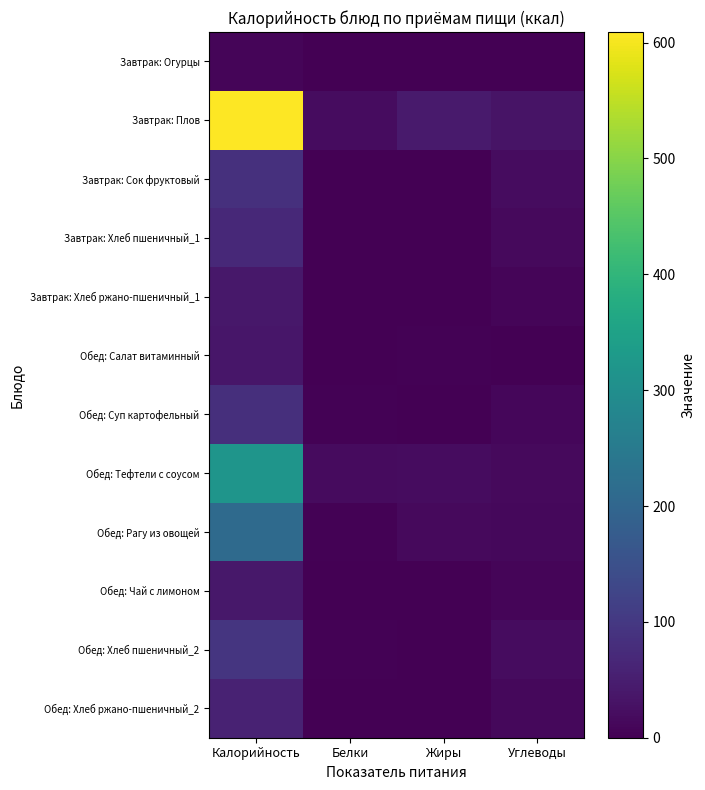

Reading right to left, what are all the values shown in this chart?

Завтрак: Огурцы: Углеводы=1.1	Жиры=0.1	Белки=0.4	Калорийность=7.2
Завтрак: Плов: Углеводы=31.7	Жиры=45.0	Белки=19.2	Калорийность=609.1
Завтрак: Сок фруктовый: Углеводы=20.2	Жиры=0.0	Белки=1.0	Калорийность=84.8
Завтрак: Хлеб пшеничный_1: Углеводы=14.7	Жиры=0.2	Белки=2.2	Калорийность=70.3
Завтрак: Хлеб ржано-пшеничный_1: Углеводы=7.9	Жиры=0.2	Белки=1.3	Калорийность=39.1
Обед: Салат витаминный: Углеводы=2.3	Жиры=2.5	Белки=1.0	Калорийность=36.2
Обед: Суп картофельный: Углеводы=9.6	Жиры=2.3	Белки=2.9	Калорийность=80.9
Обед: Тефтели с соусом: Углеводы=15.1	Жиры=19.9	Белки=18.2	Калорийность=317.7
Обед: Рагу из овощей: Углеводы=12.7	Жиры=16.2	Белки=2.6	Калорийность=209.6
Обед: Чай с лимоном: Углеводы=9.2	Жиры=0.0	Белки=0.1	Калорийность=38.8
Обед: Хлеб пшеничный_2: Углеводы=19.6	Жиры=0.3	Белки=2.9	Калорийность=93.7
Обед: Хлеб ржано-пшеничный_2: Углеводы=11.9	Жиры=0.3	Белки=2.0	Калорийность=58.7